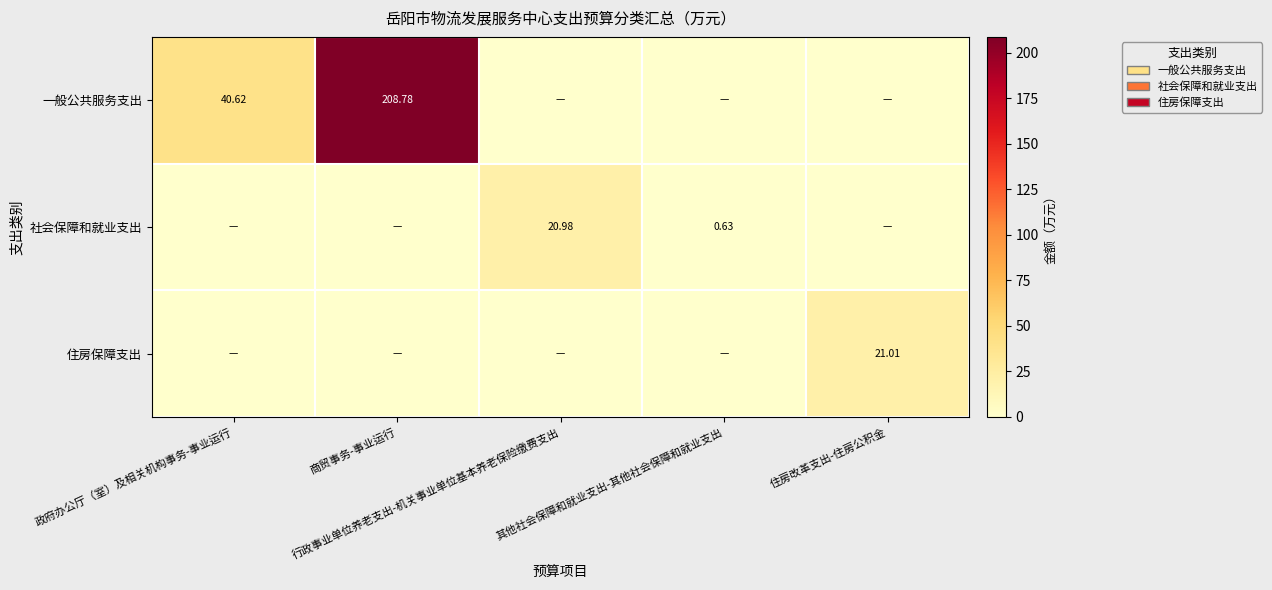

At which label is 一般公共服务支出 closest to 104?

政府办公厅（室）及相关机构事务-事业运行